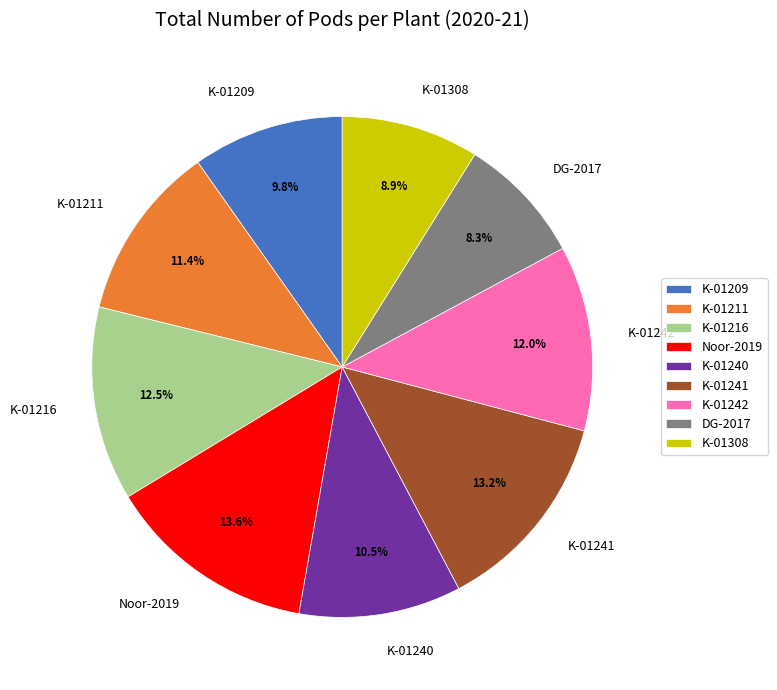

How many slices are in this pie chart?

9